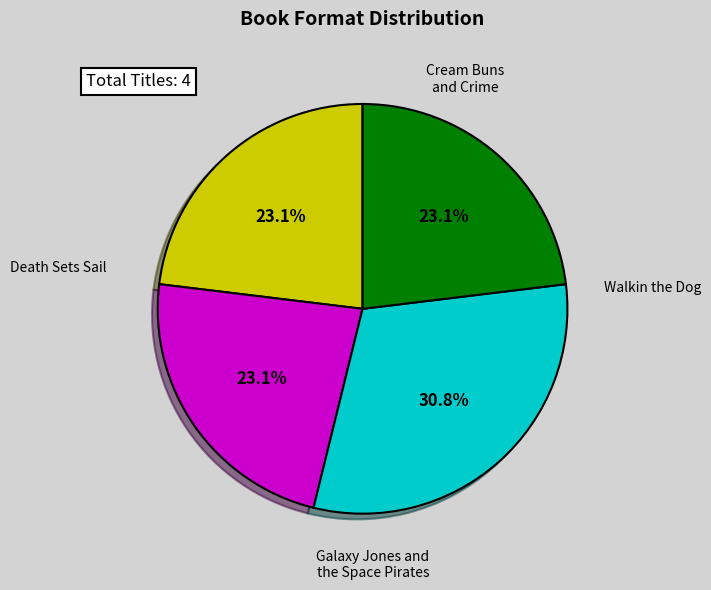

Is there a majority slice in this chart?

No